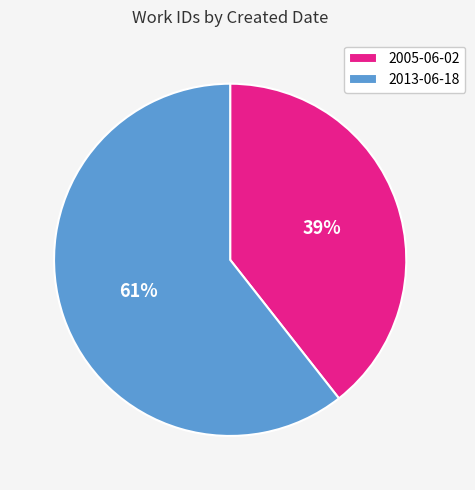

Do 2013-06-18 and 2005-06-02 together represent more than half of the pie?

Yes